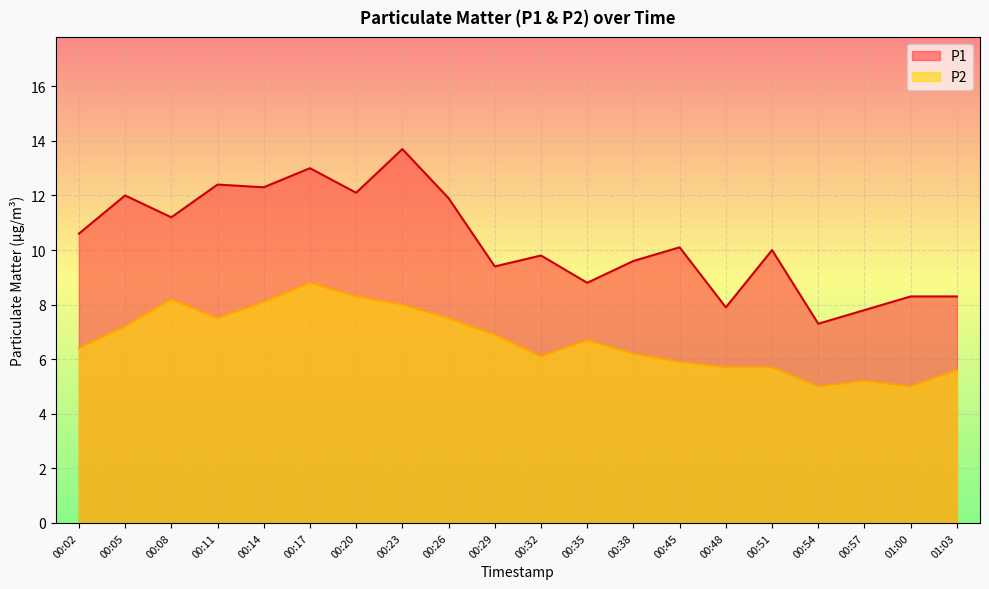

What are all the series names shown in the legend?

P1, P2